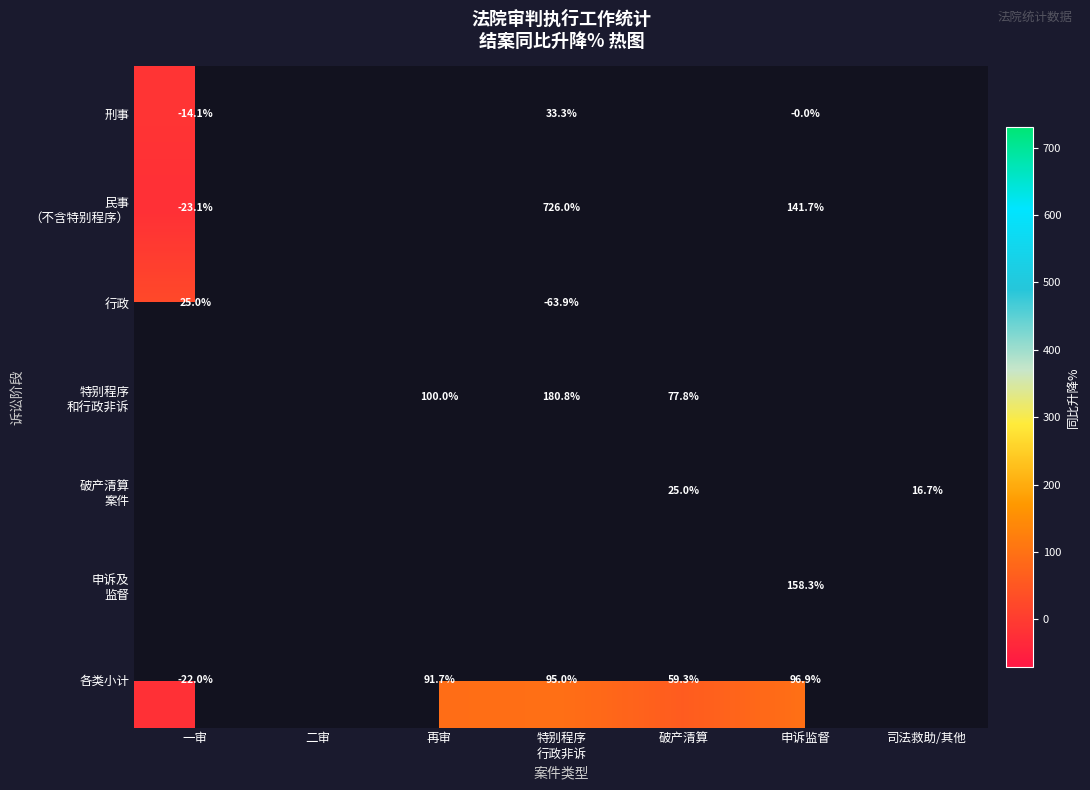

Which has a higher value, 二审 or 申诉监督?

申诉监督